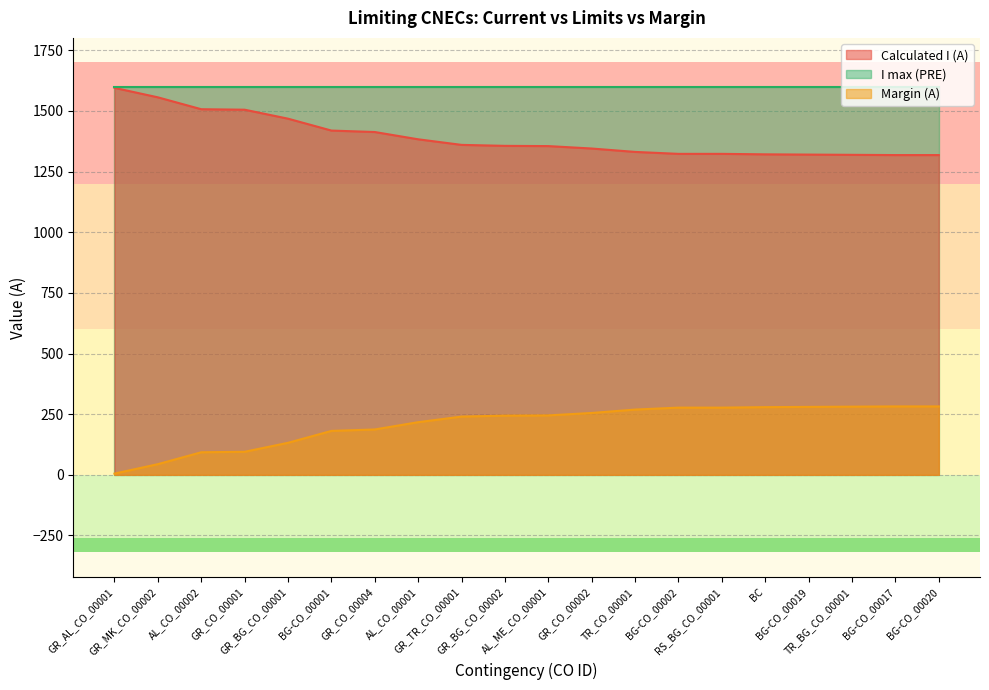

True or false: Calculated I (A) and Margin (A) cross at least once.

False